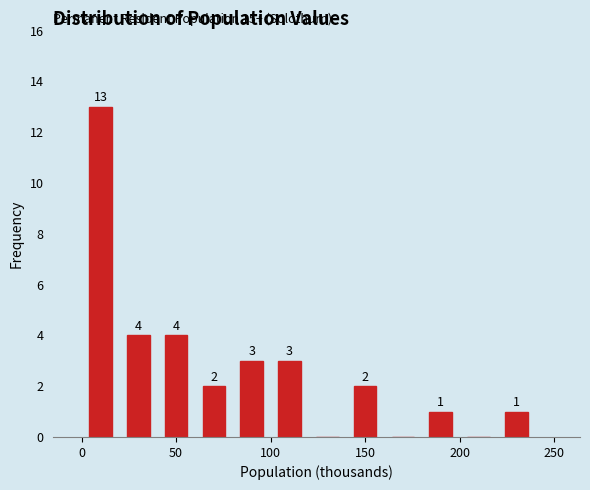

Over which range of the x-axis is the bar tallest?

0 to 20